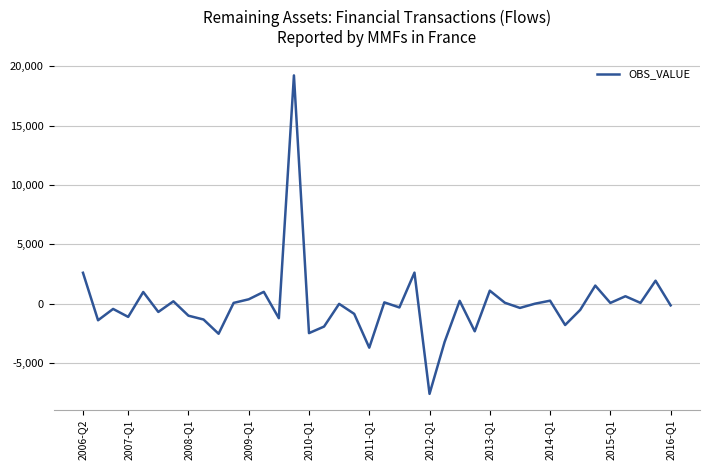

What is the difference between the maximum and minimum values?

26783